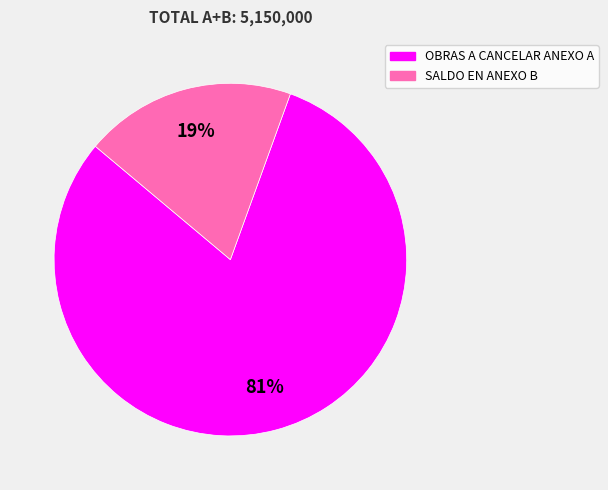

Do SALDO EN ANEXO B and OBRAS A CANCELAR ANEXO A together represent more than half of the pie?

Yes